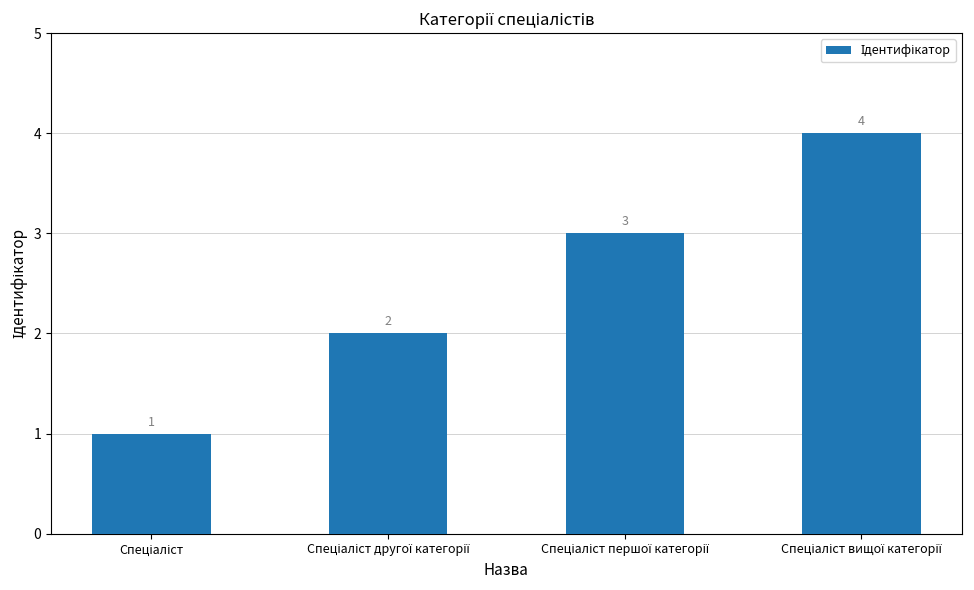

What is the sum of all values?

10